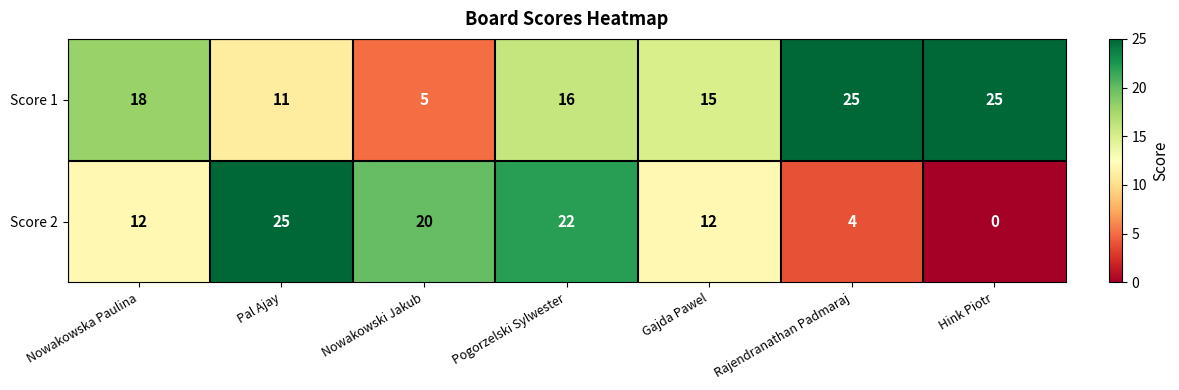

Reading right to left, transcribe all the data shown in this chart.

Score 1: 25	25	15	16	5	11	18
Score 2: 0	4	12	22	20	25	12